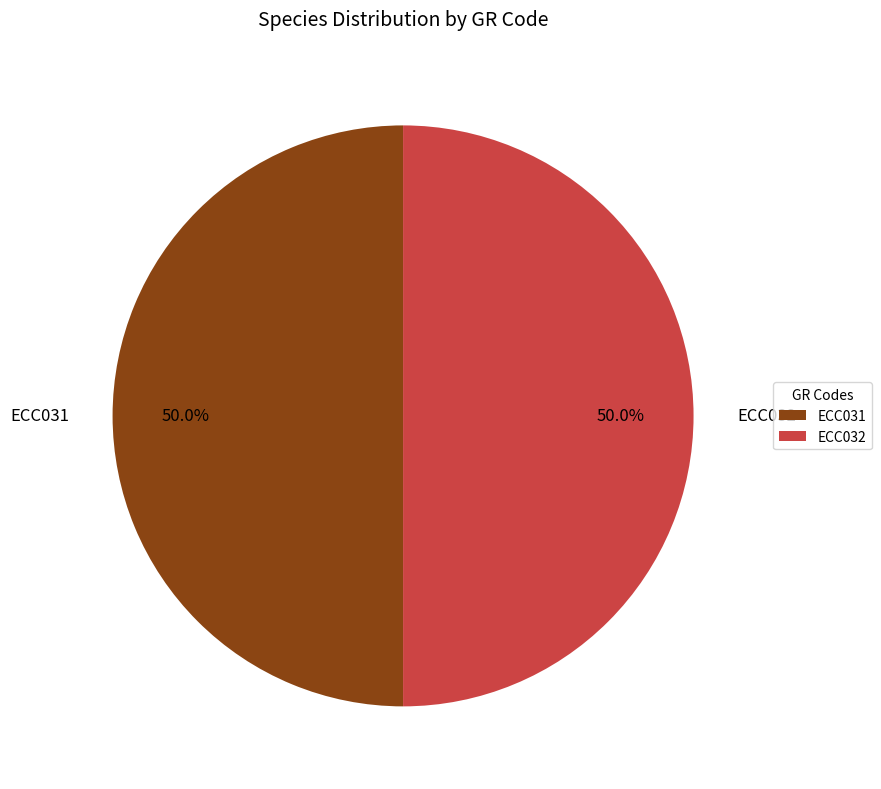

Do ECC032 and ECC031 together represent more than half of the pie?

Yes